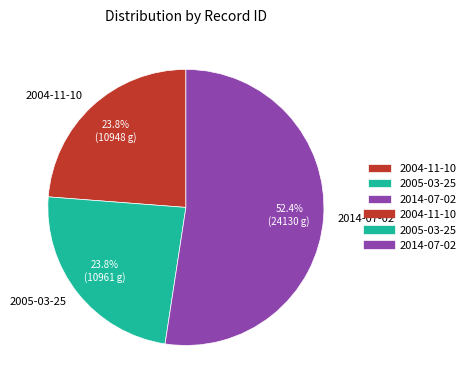

To the nearest percent, what percentage of the pie is 2005-03-25?

24%